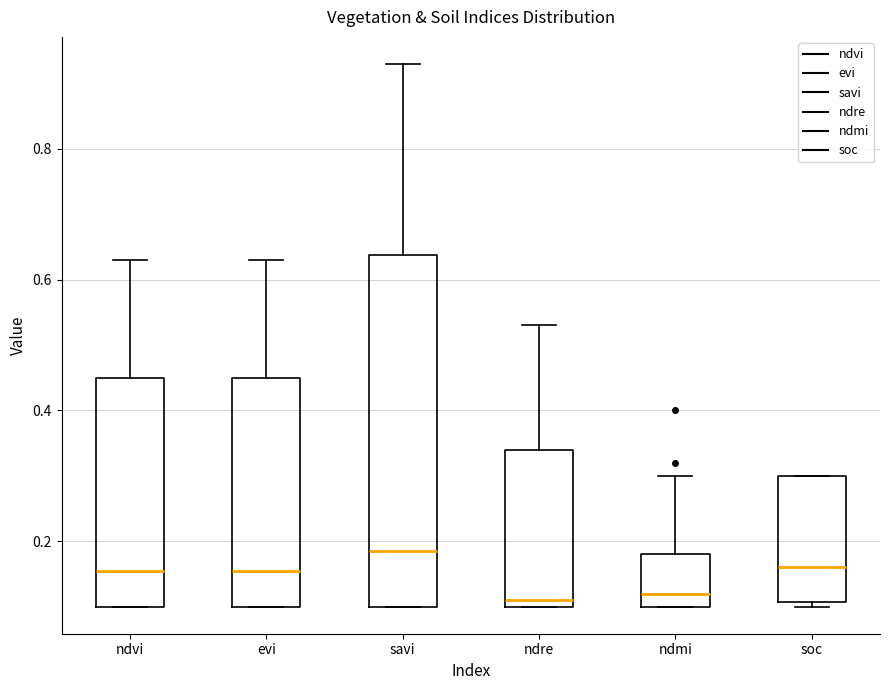

Where is the lower edge of the box for ndvi on the y-axis? The values are not printed on the chart, so give them approximately, as read against the axis.

0.10